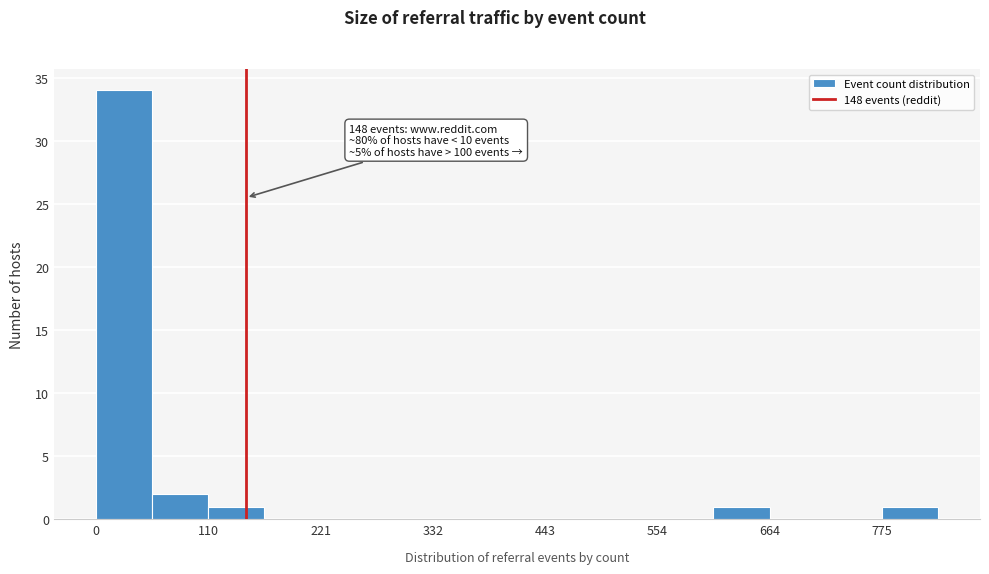

Around what value on the x-axis is the tallest bar? Give the approximate position of its centre, as read against the axis.

20